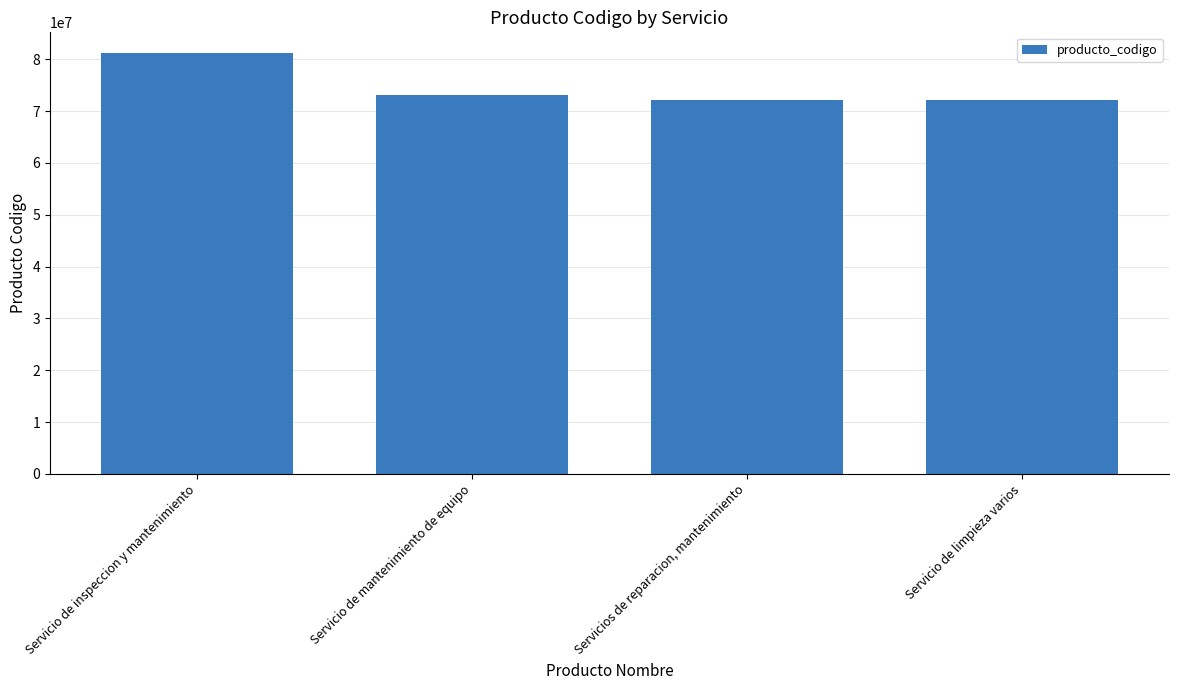

Approximately how many times larger is the value at Servicio de inspeccion y mantenimiento compared to Servicios de reparacion, mantenimiento?

1.1